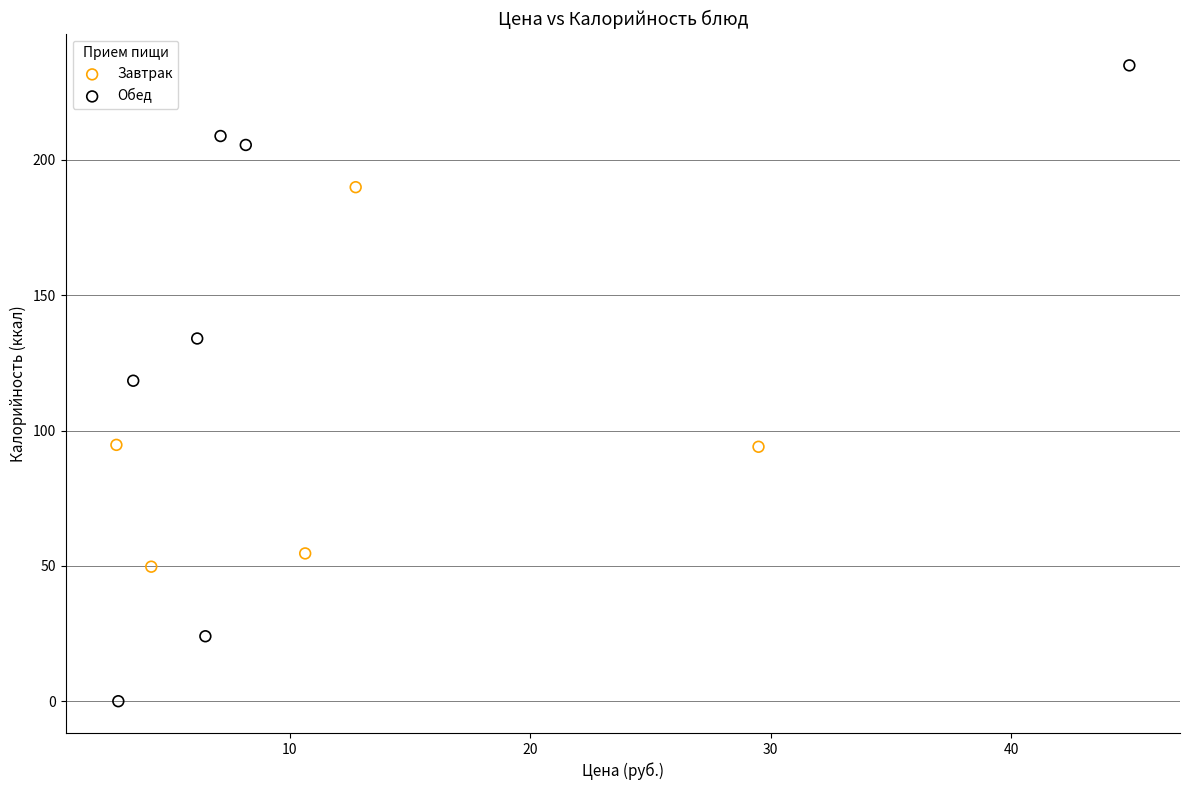

Which series contains the highest Y value?

Обед